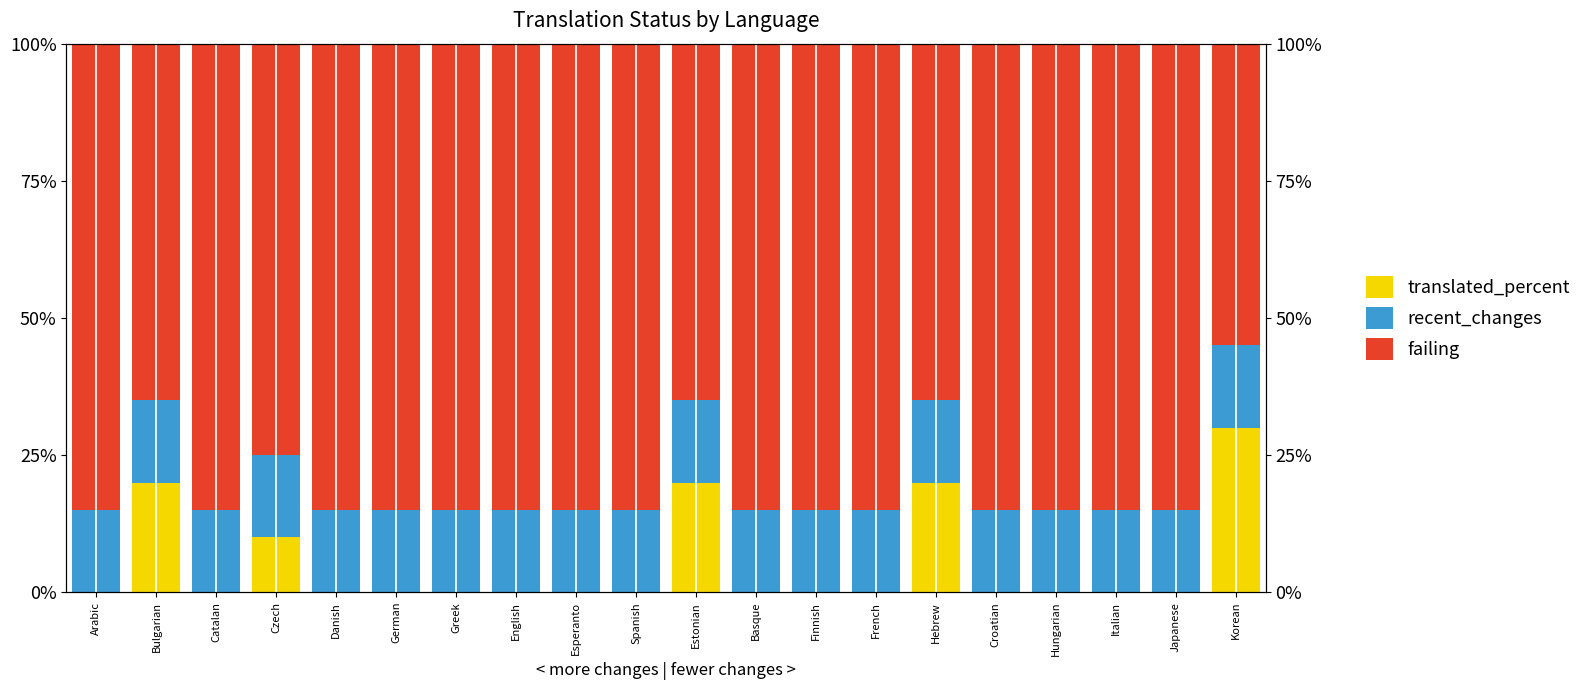

Which series changed the most between Bulgarian and Basque?

translated_percent